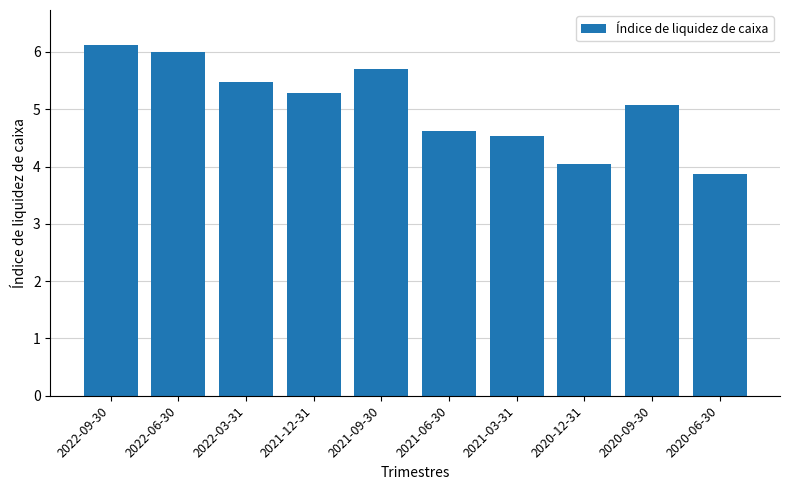

List the labels in order of value, largest first.

2022-09-30, 2022-06-30, 2021-09-30, 2022-03-31, 2021-12-31, 2020-09-30, 2021-06-30, 2021-03-31, 2020-12-31, 2020-06-30